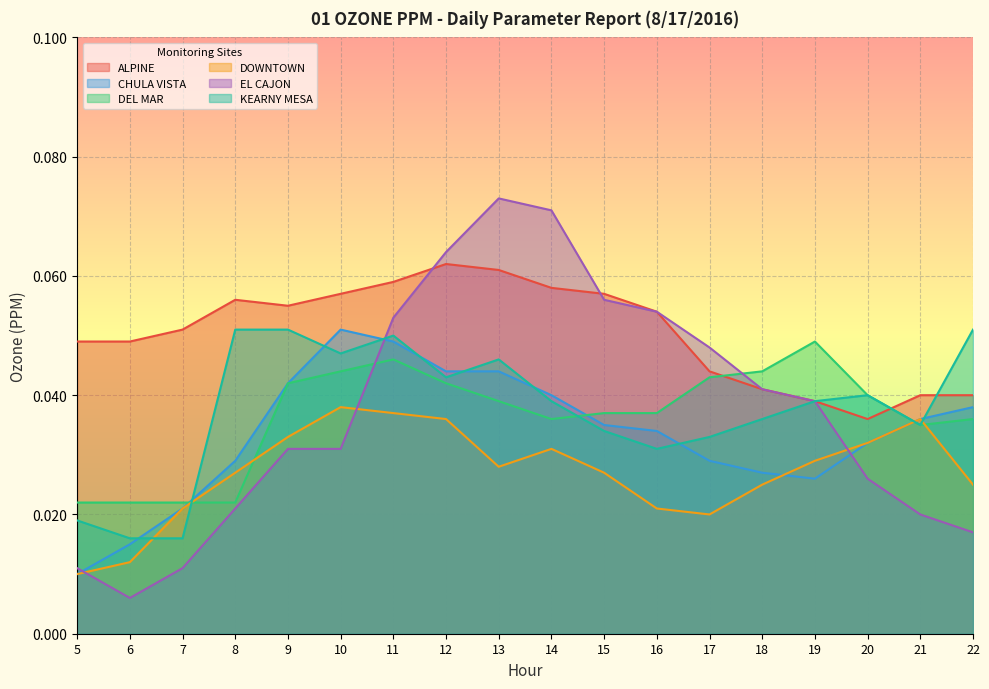

Between which two adjacent categories do KEARNY MESA and DEL MAR first intersect?

7 and 8